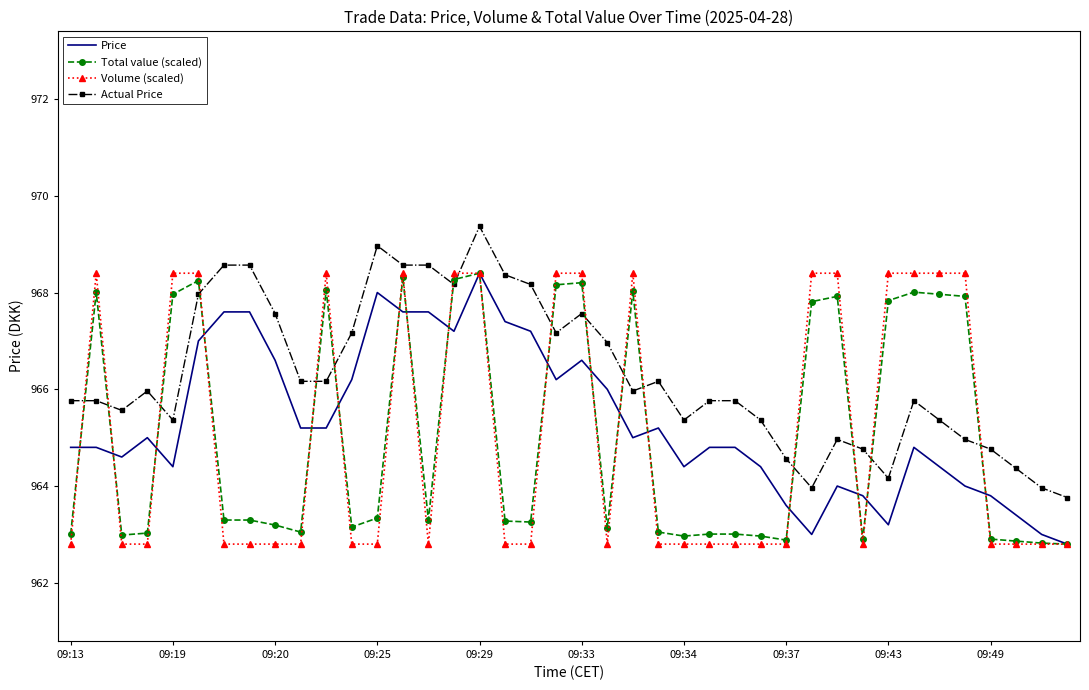

What is the maximum value for Actual Price?

969.4